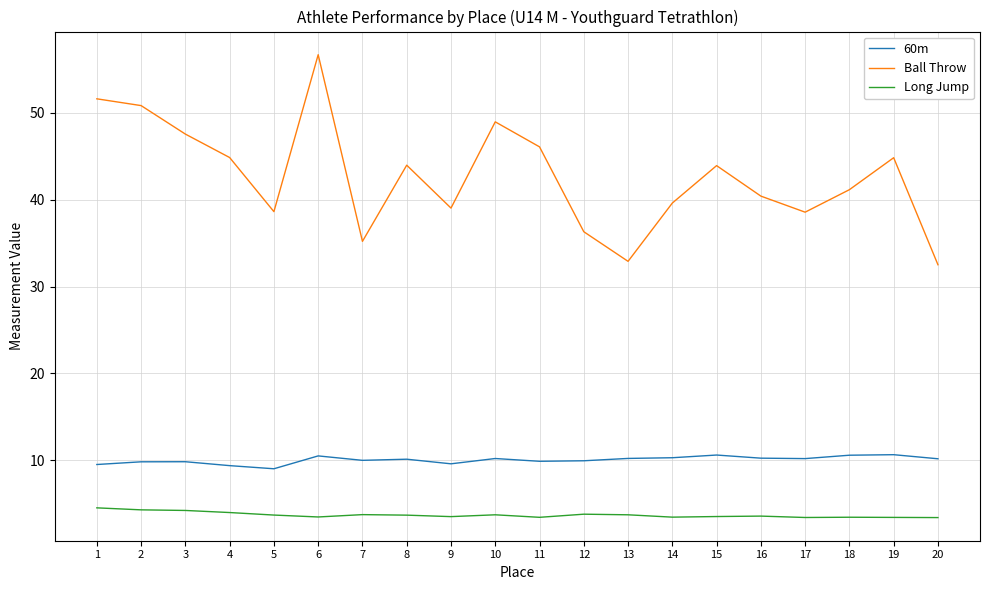

What is the sum of all Ball Throw values?

853.6